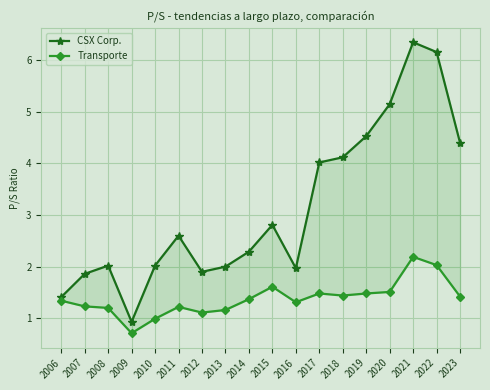

The Transporte series shows 1.3 at 2006. True or false?

True